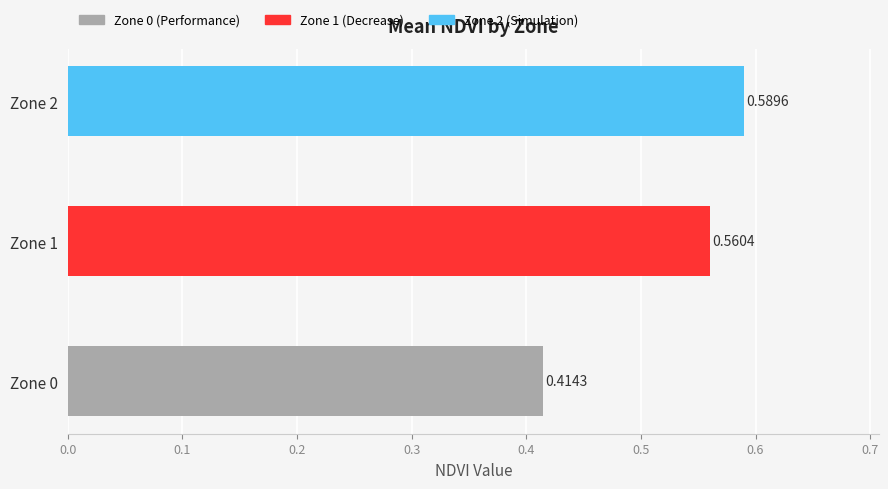

At which category does the chart reach its peak across all series?

Zone 2